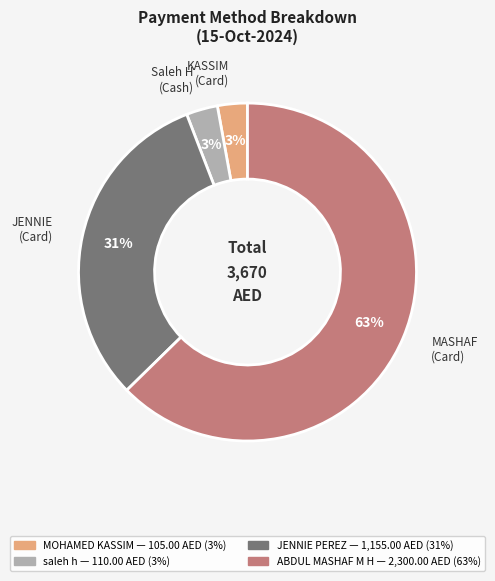

Is the sum of Saleh H (Cash) and KASSIM (Card) greater than half?

No